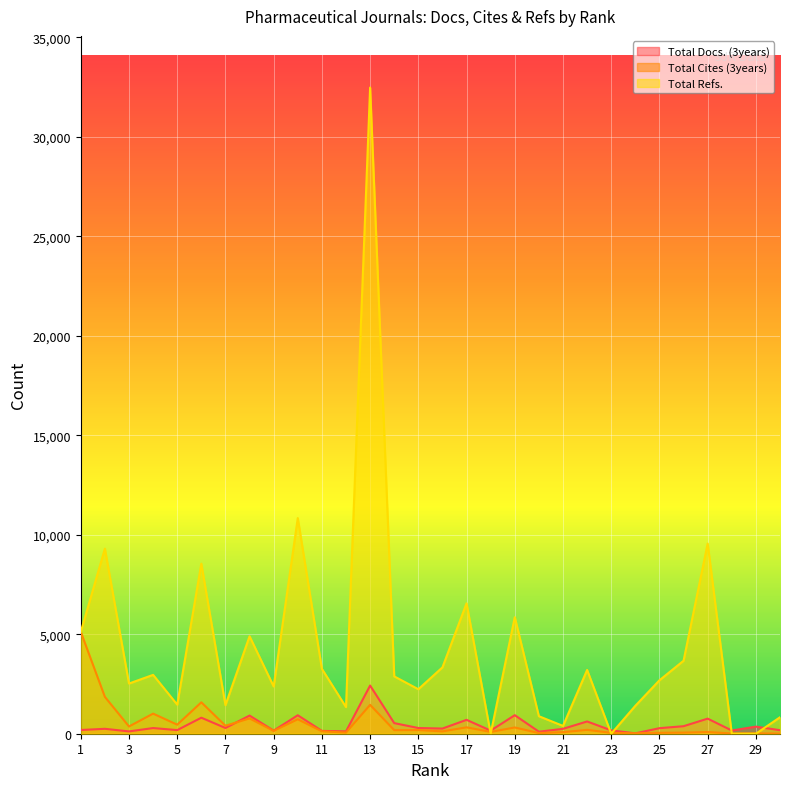

What is the sum of all Total Refs. values?

130014